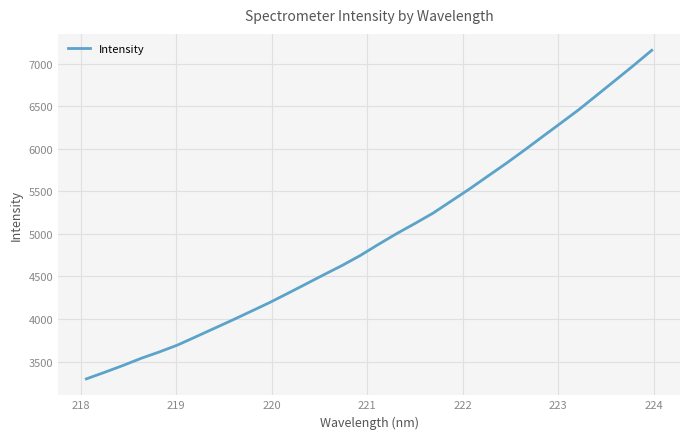

What is the smallest value displayed?

3297.7